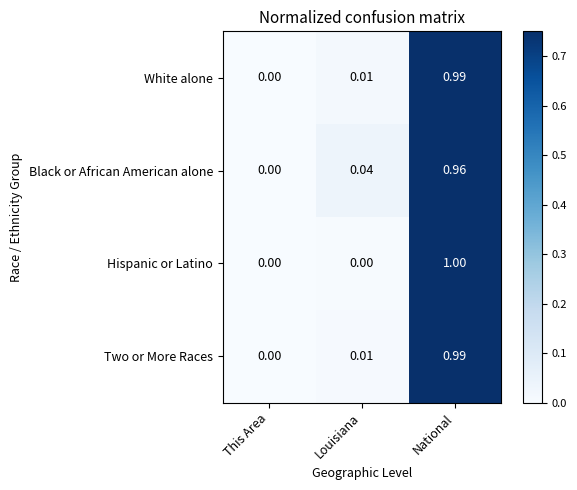

Between Louisiana and National, which series saw the biggest shift?

Hispanic or Latino